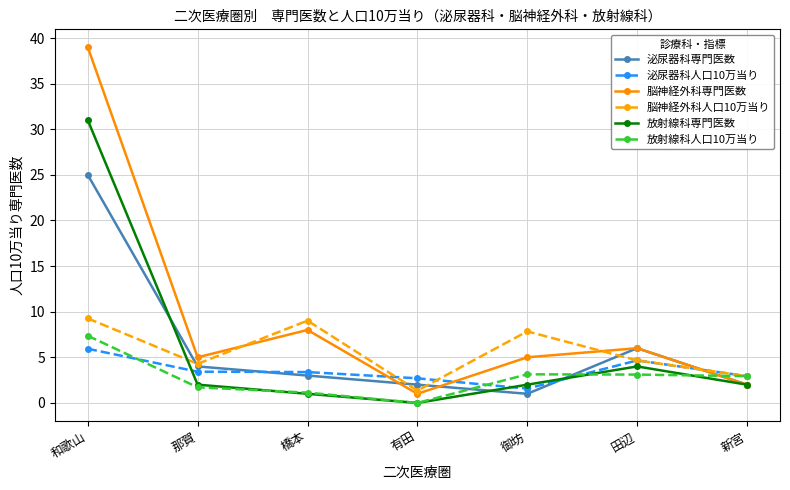

Which series has the widest spread of values?

脳神経外科専門医数